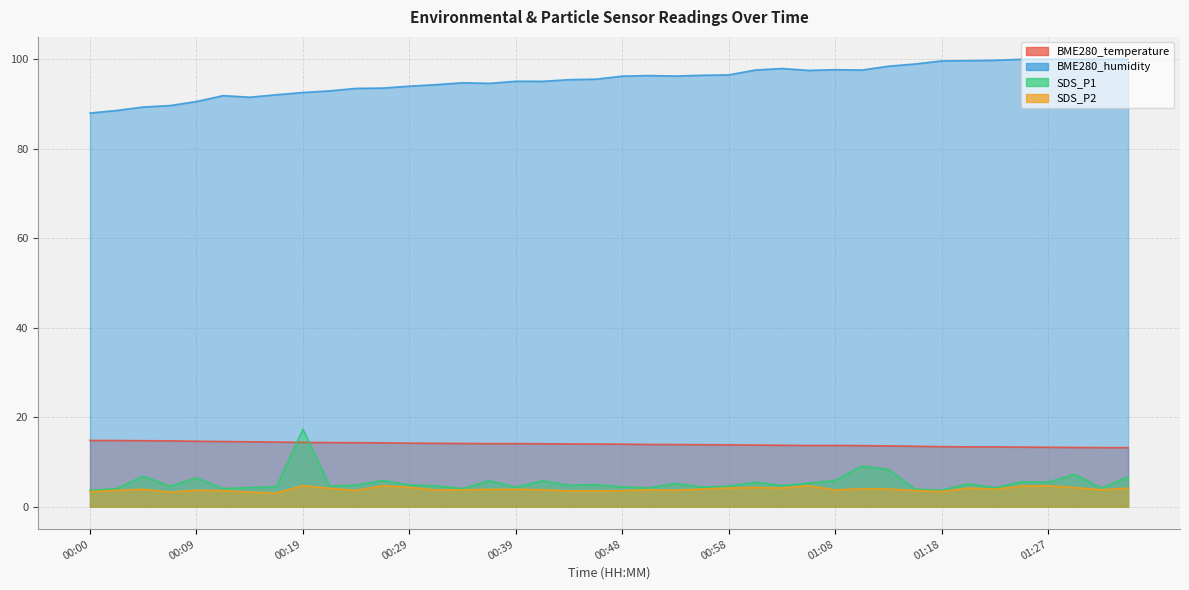

What is the difference between the highest and lowest values at 00:00?

84.6